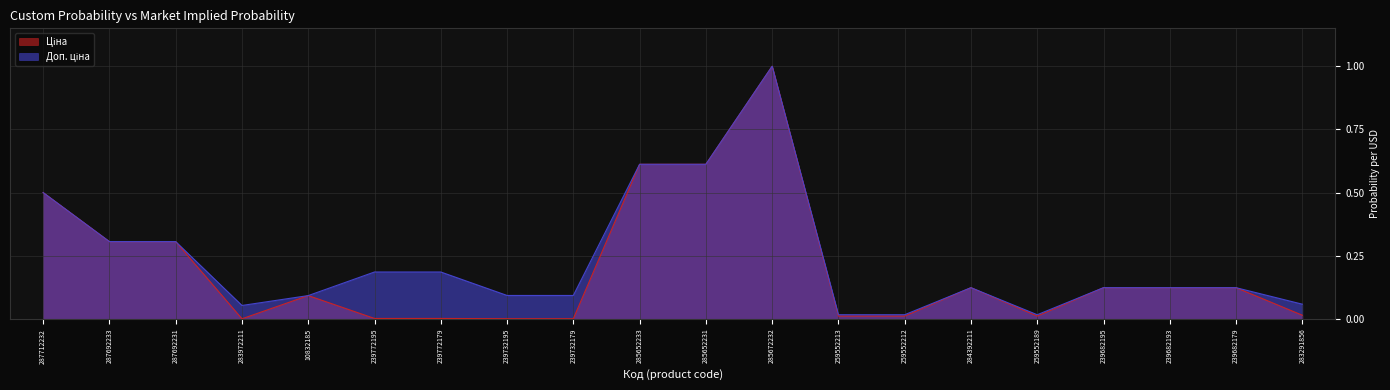

At which label is Ціна closest to 0?

283972211